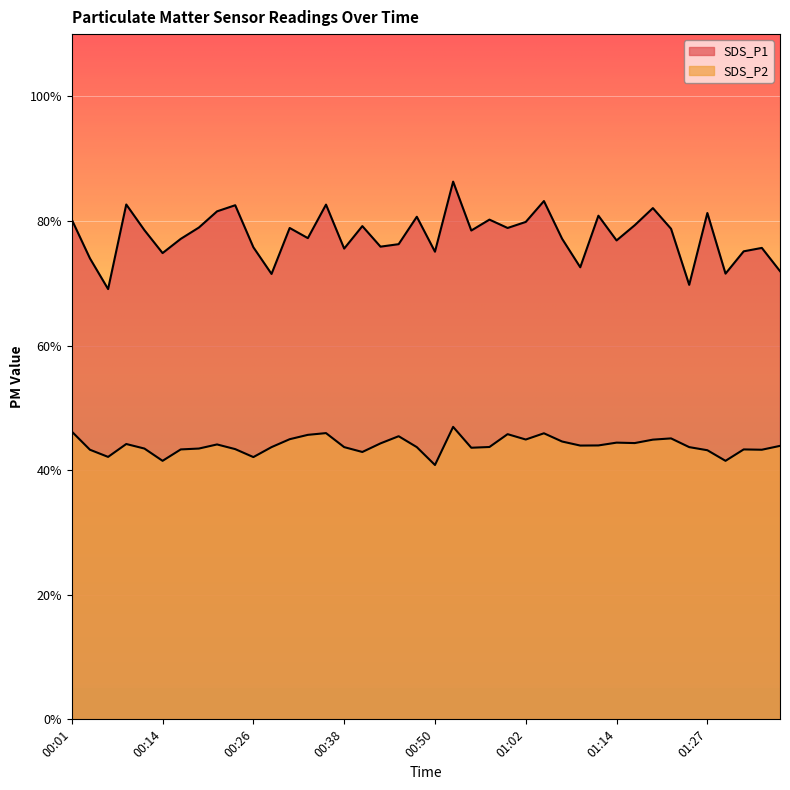

What is the sum of all SDS_P1 values?

3108.0